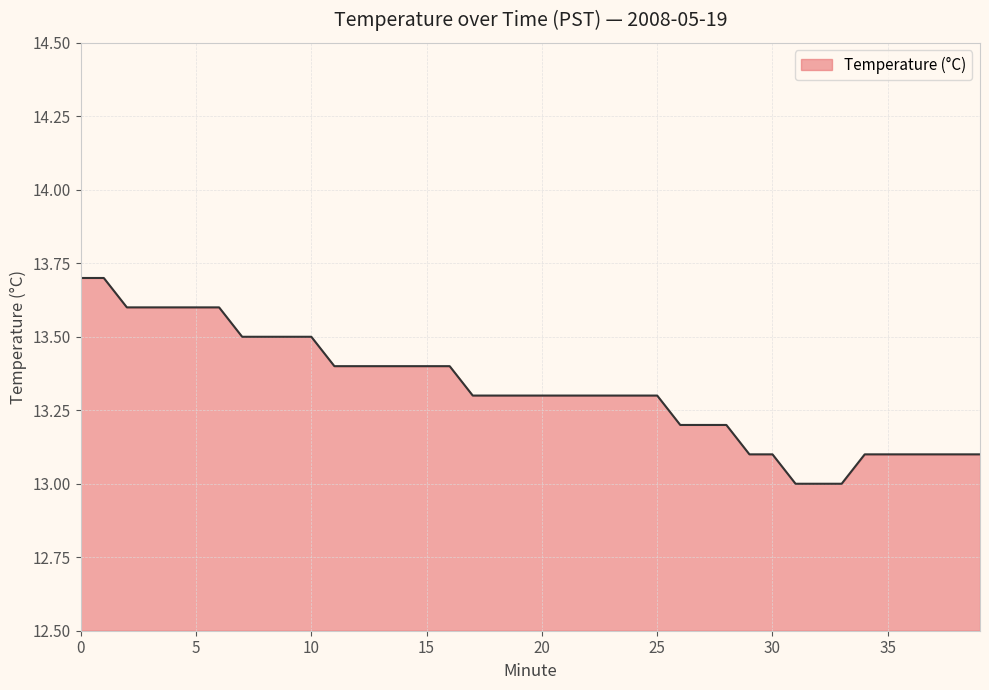

What is the greatest value displayed?

13.7